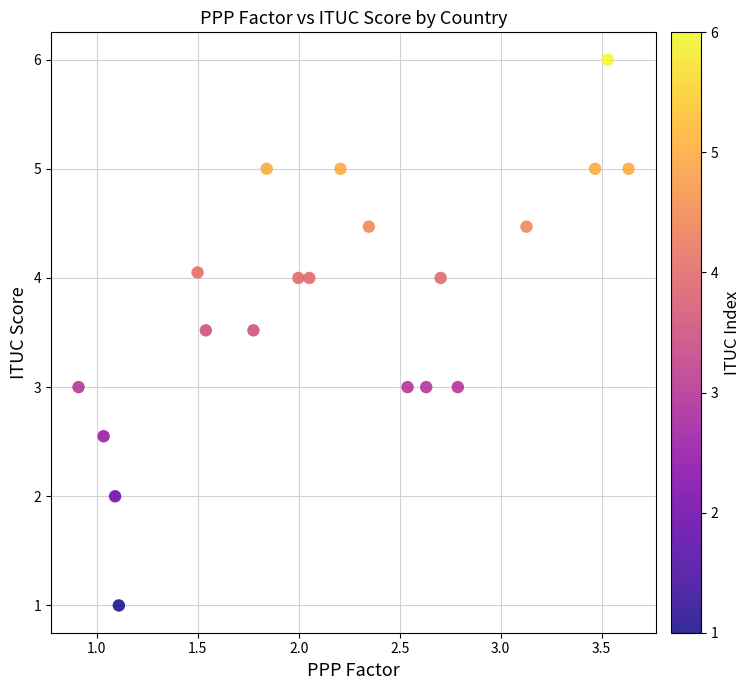

What is the range of Y values (max minus min)?

5.0